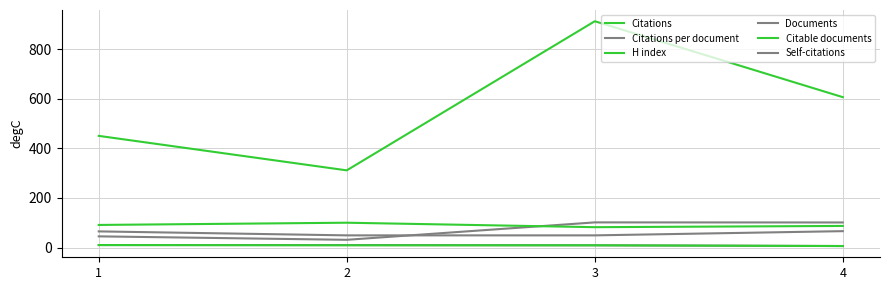

How many lines are shown in the chart?

6